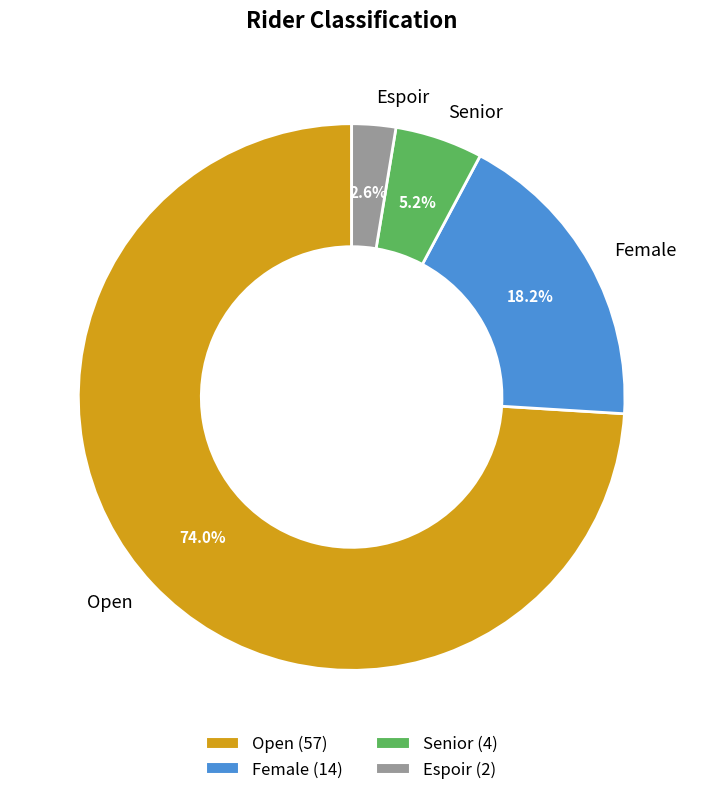

What percentage do Senior and Open together represent?

79.2%